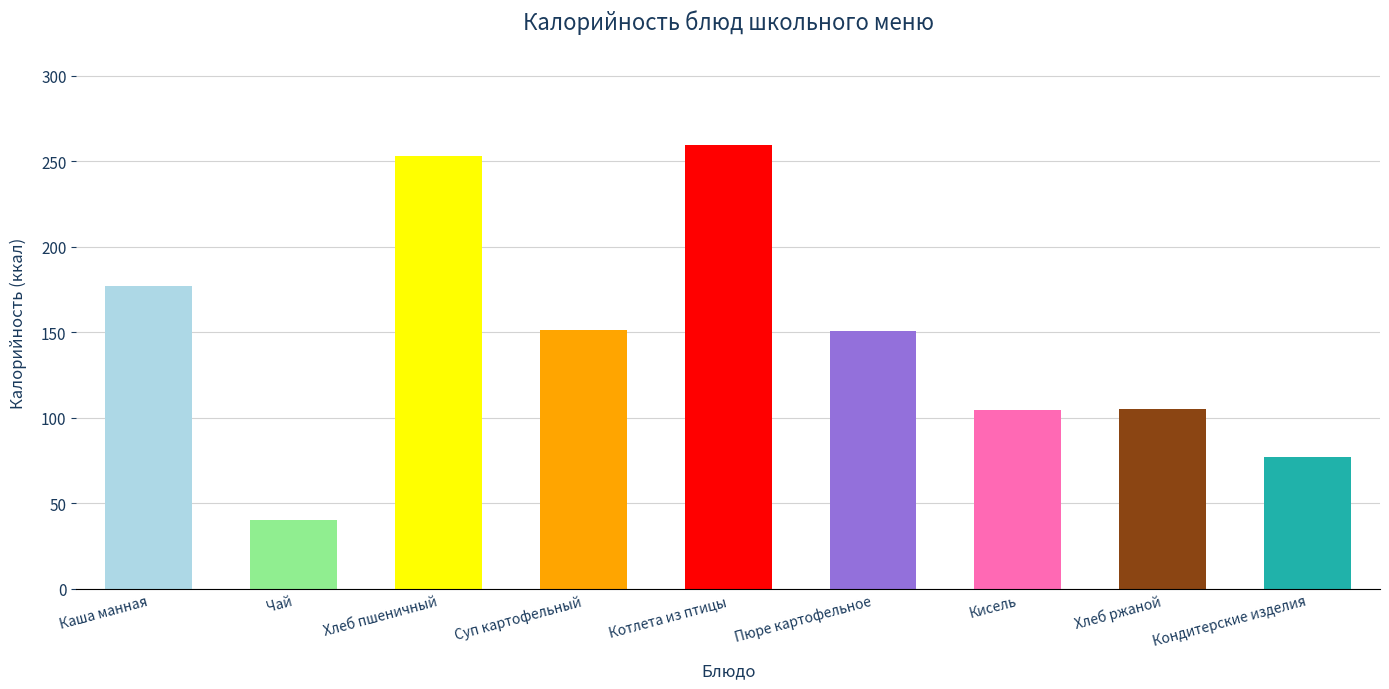

Read the value at Каша манная.

177.0